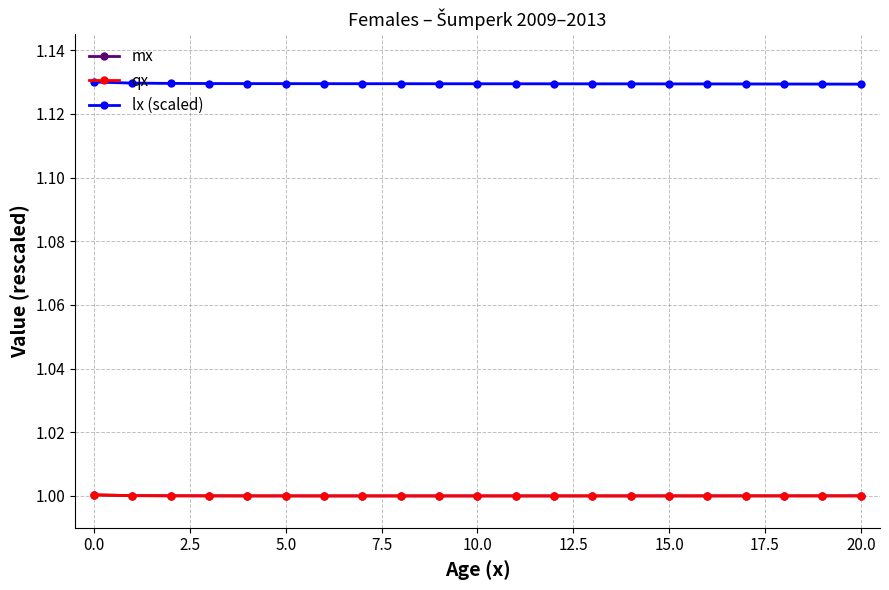

Count the number of categories in the chart.

21